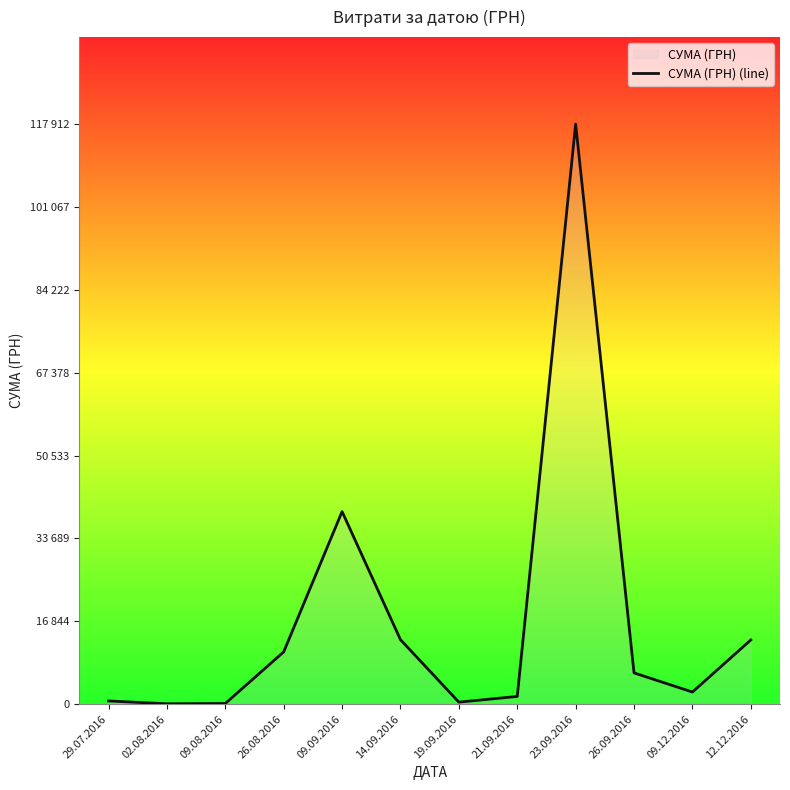

What is the difference between the values at 26.09.2016 and 09.08.2016?

6217.5